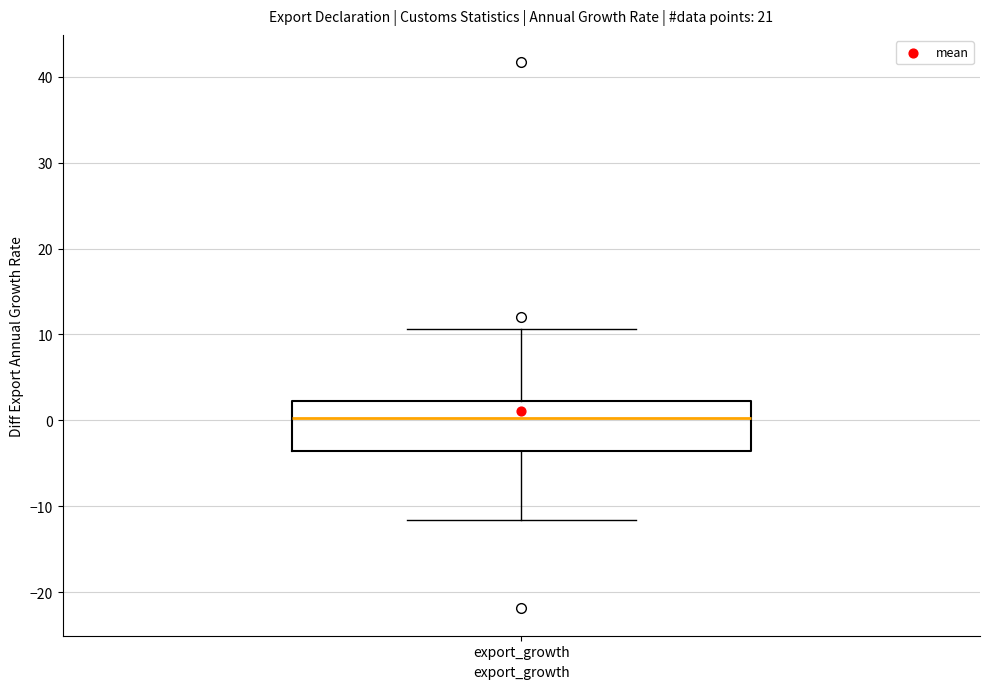

Where is the lower edge of the box for export_growth on the y-axis? The values are not printed on the chart, so give them approximately, as read against the axis.

-4